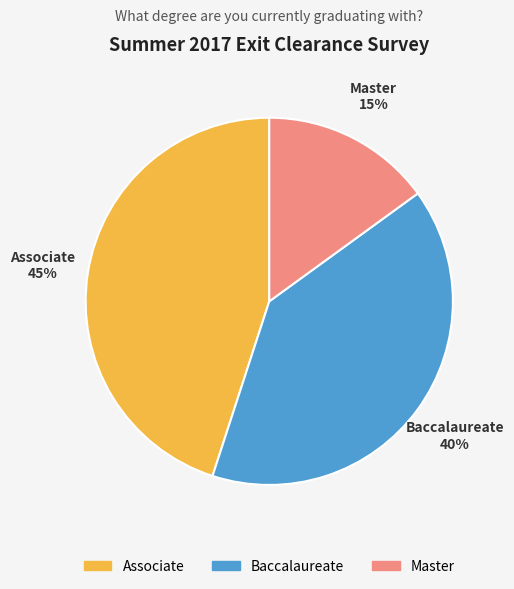

To the nearest percent, what is the average slice percentage?

33%